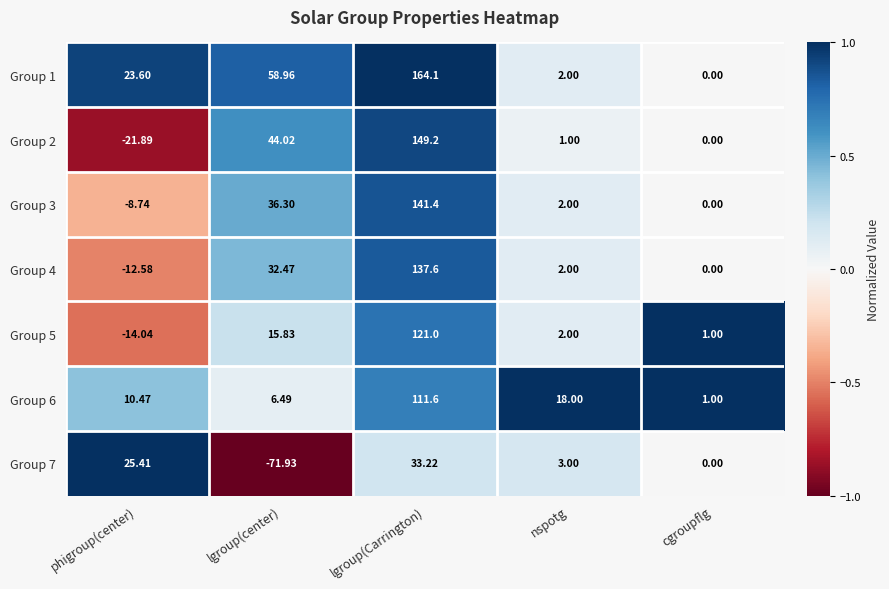

Count the number of data series in this chart.

7